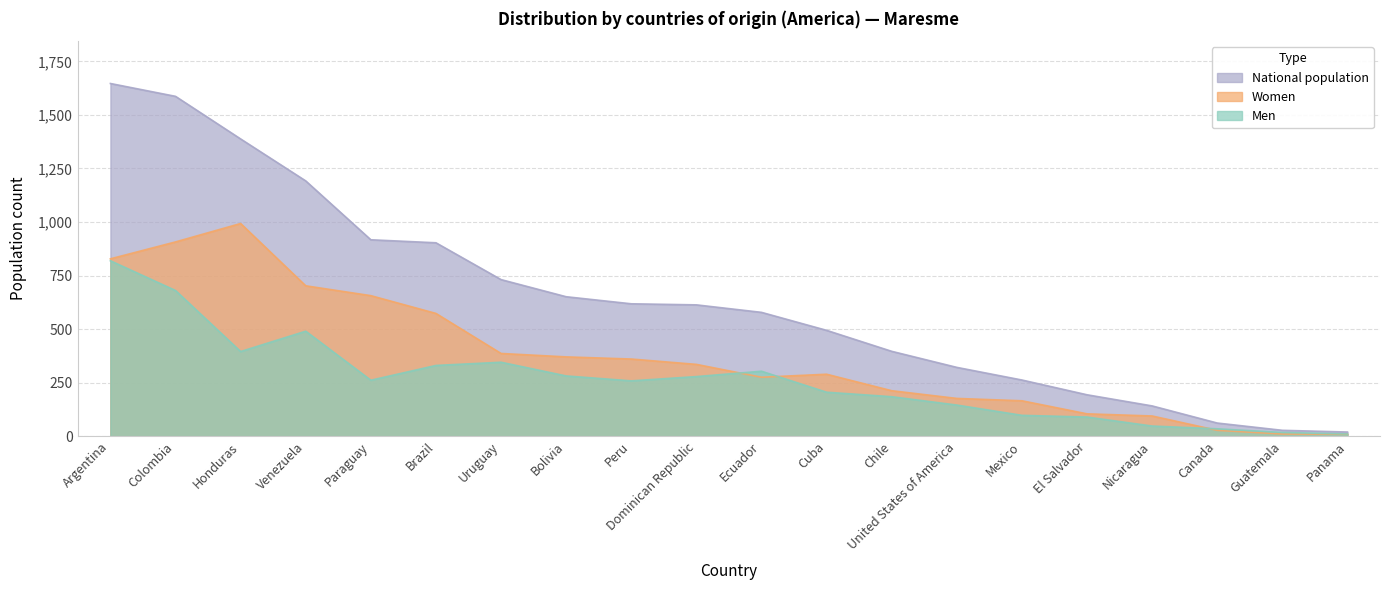

What position from the right is Uruguay?

14